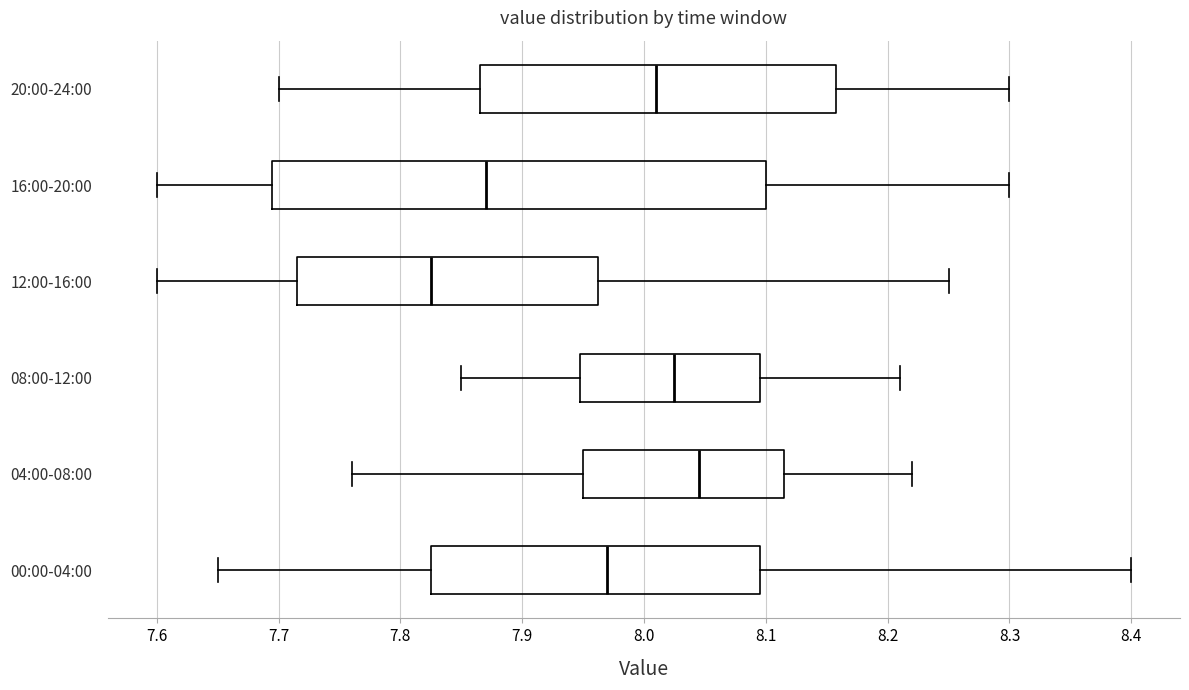

Comparing the boxes themselves (not the whiskers), which one is the widest?

16:00-20:00